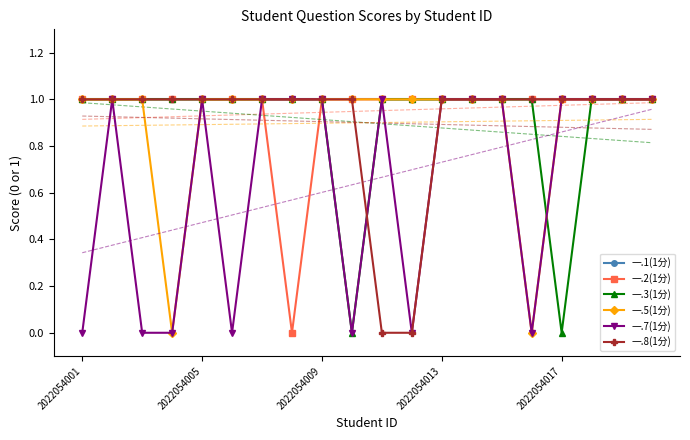

True or false: 一.1(1分) has a value of 1 at 2022054017.

True